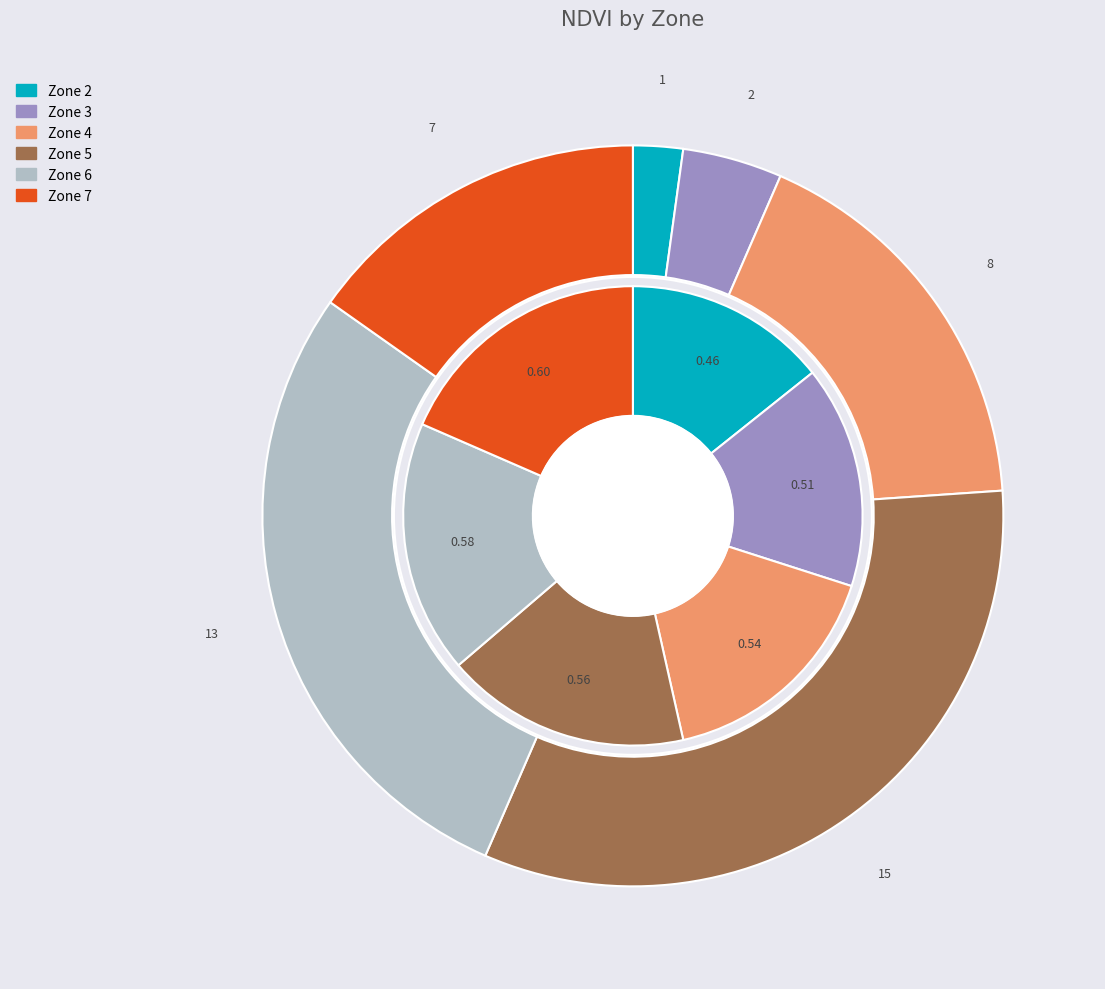

To the nearest percent, what is the combined percentage of Zone 5 and Zone 7?

48%